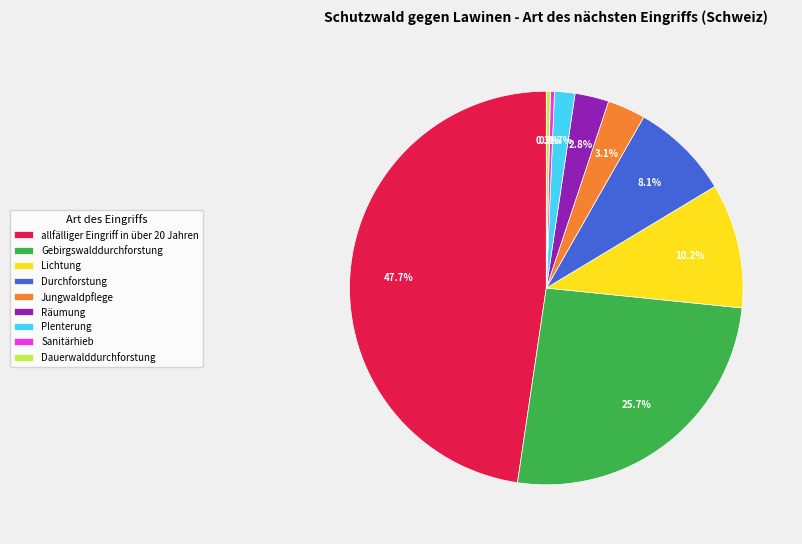

To the nearest percent, what portion does Durchforstung represent?

8%